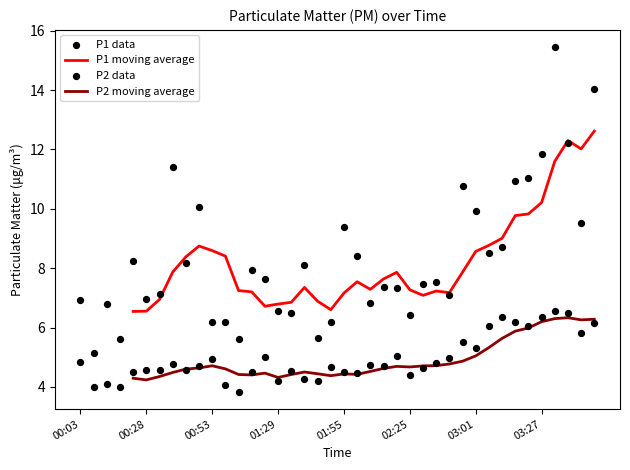

Which series contains the highest Y value?

P1